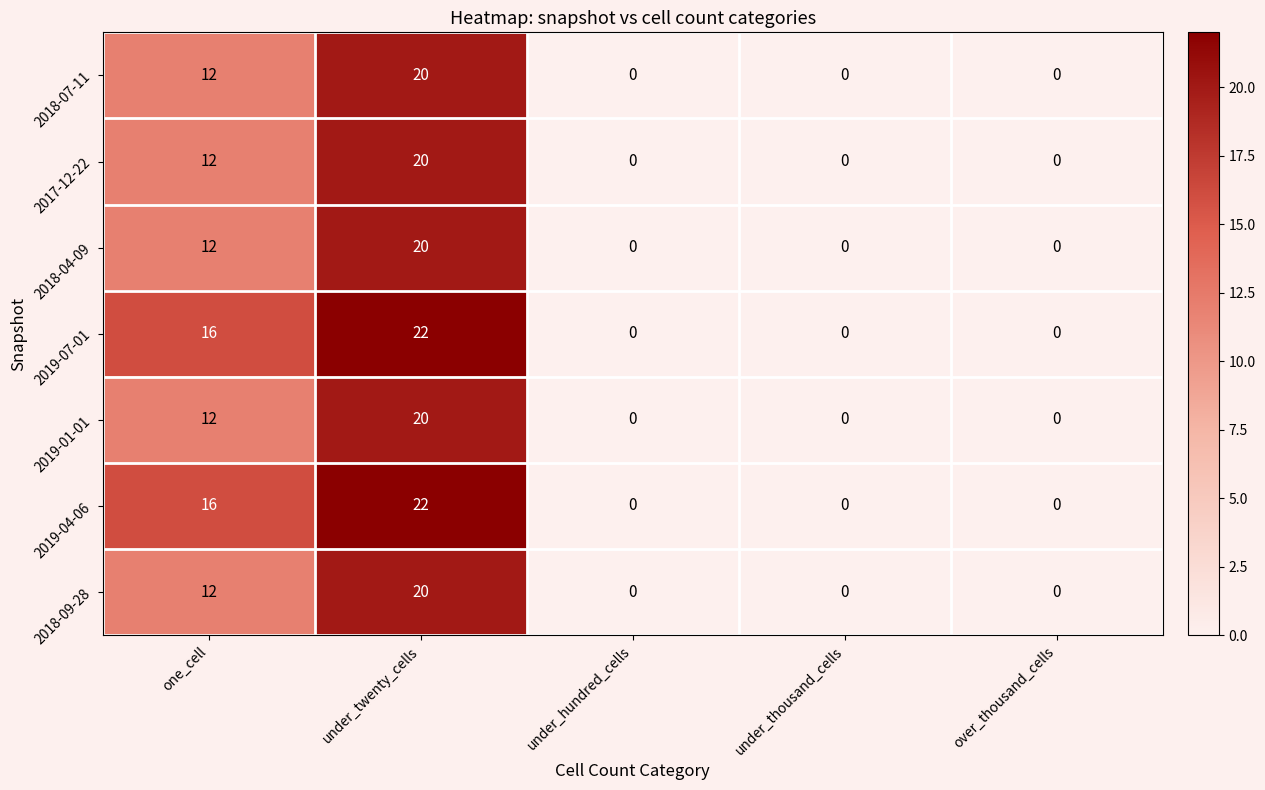

What is the sum of the 2019-01-01 values at under_twenty_cells and under_hundred_cells?

20